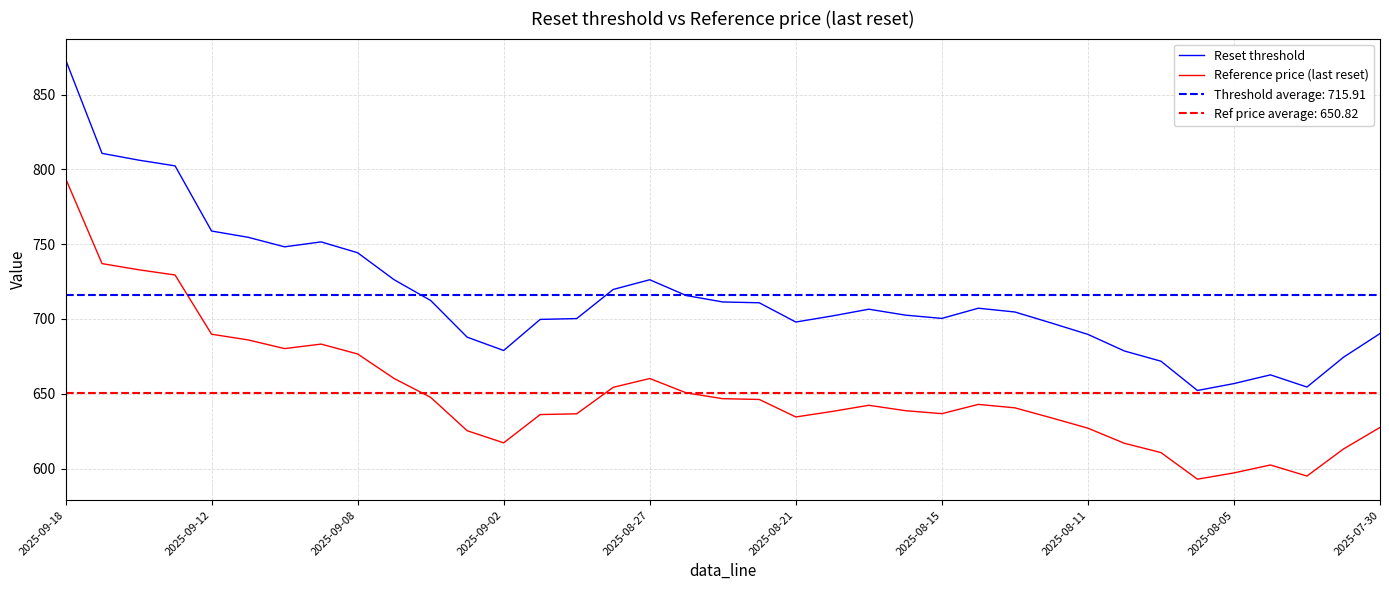

What is the lowest value of the Reset threshold series?

652.2